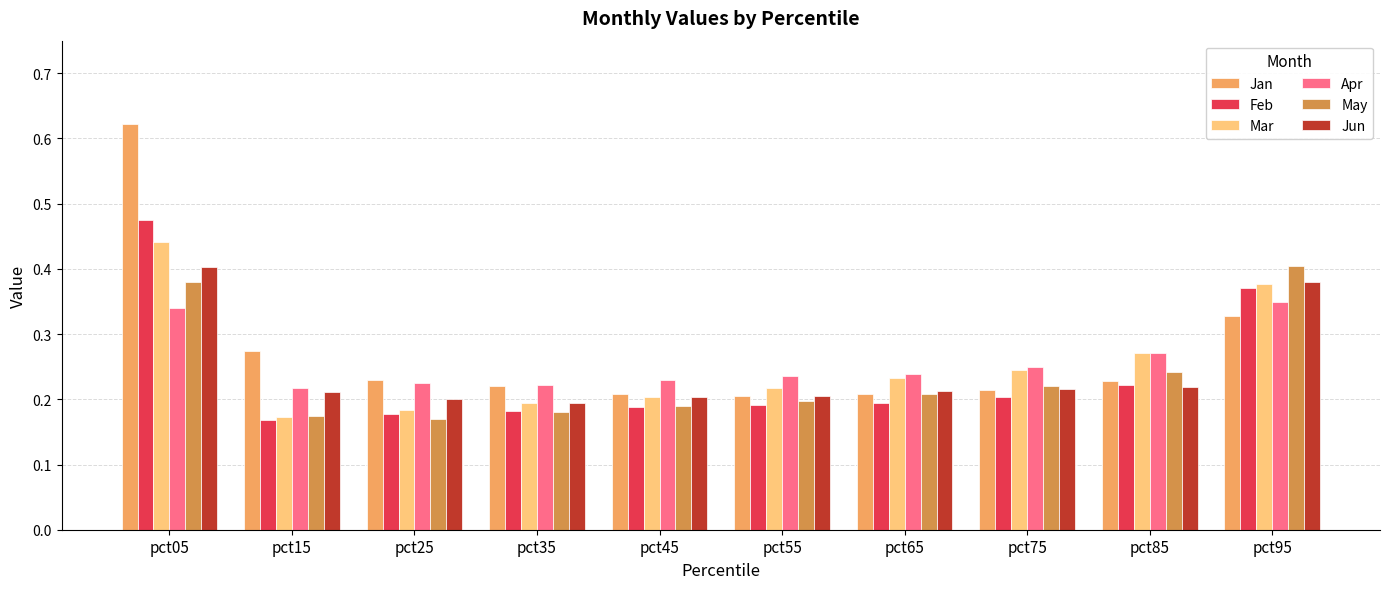

What is the difference between the highest and lowest values at pct15?

0.1